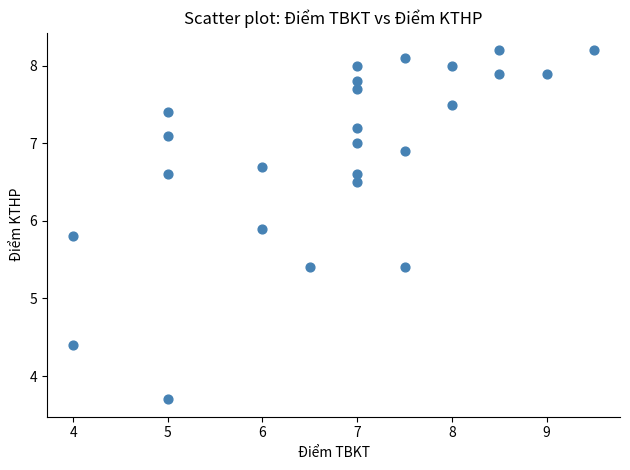

What is the range of X values (max minus min)?

5.5